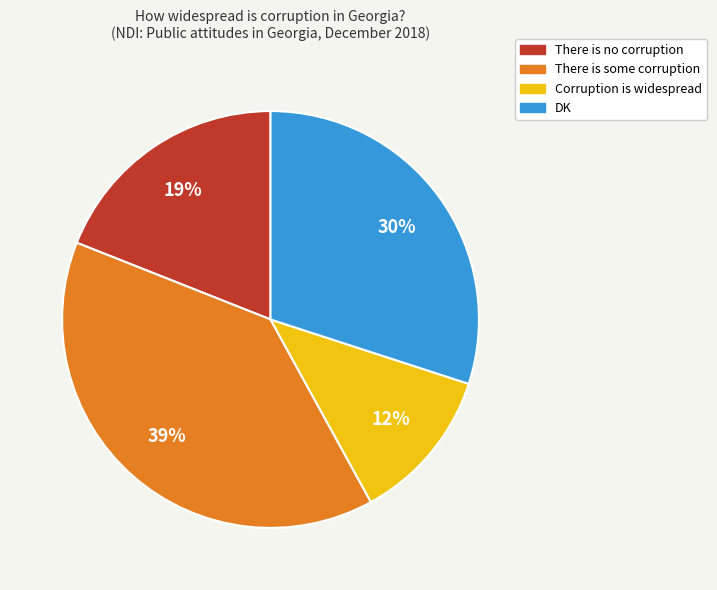

To the nearest percent, what is the average slice percentage?

25%